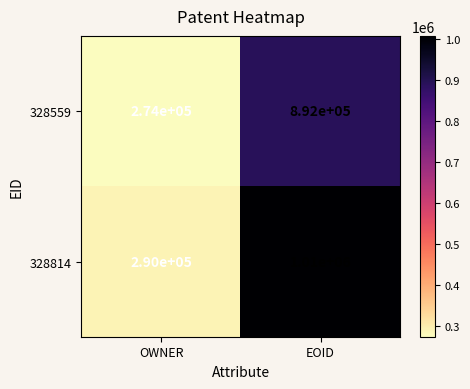

Count the number of categories in the chart.

2